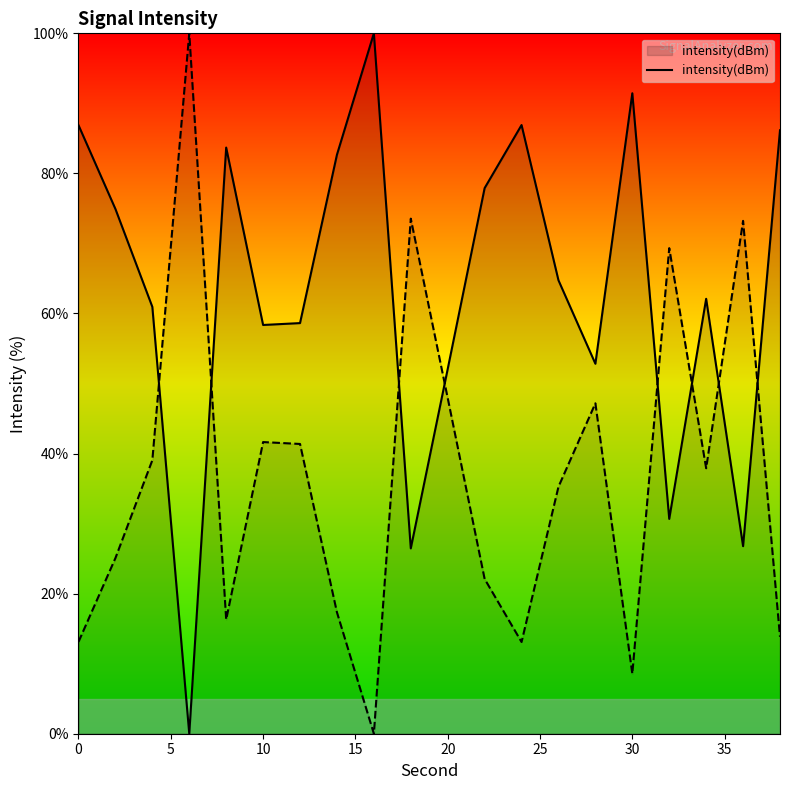

Does the chart display data point markers on the line(s)?

No